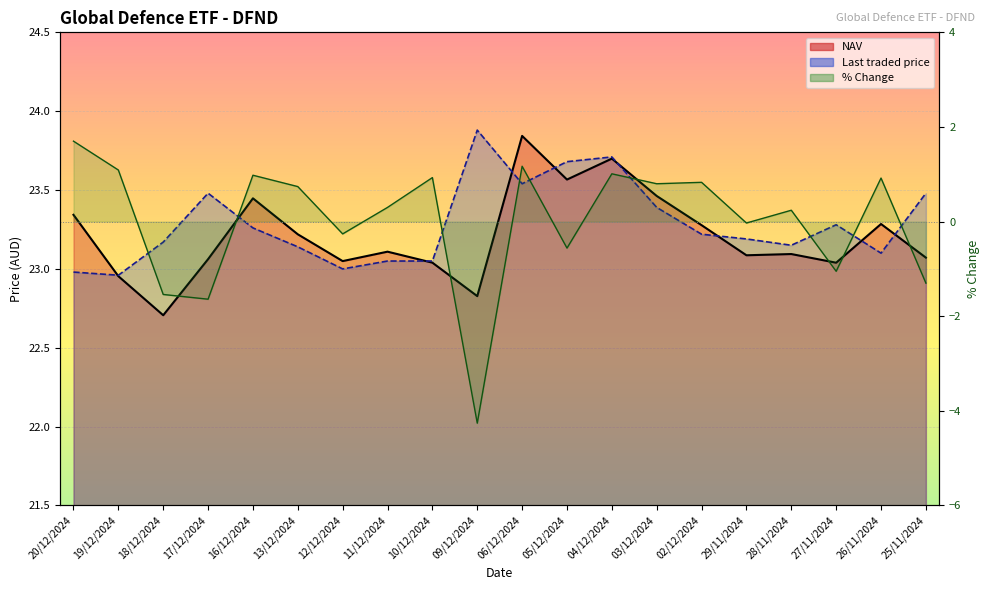

Is the value of % Change at 11/12/2024 greater than the value of NAV at 25/11/2024?

No